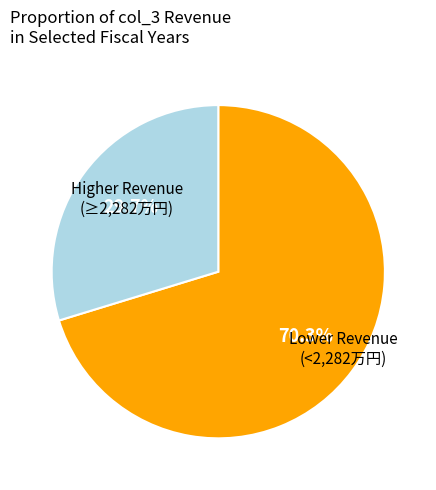

Is there a majority slice in this chart?

Yes